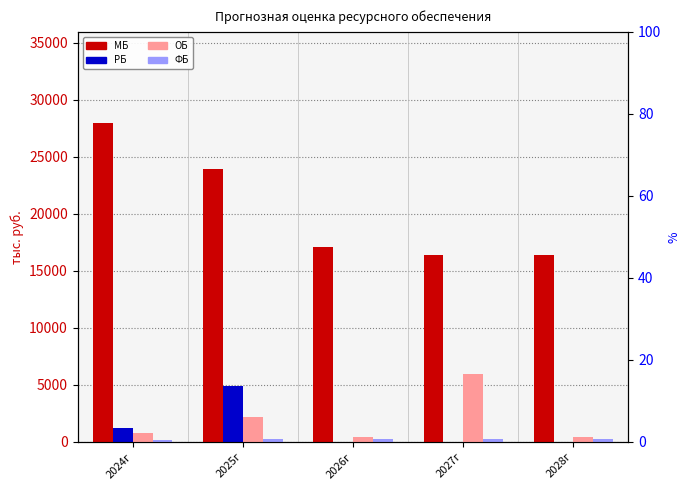

Rank the series by their maximum value, from lowest to highest.

ФБ, РБ, ОБ, МБ